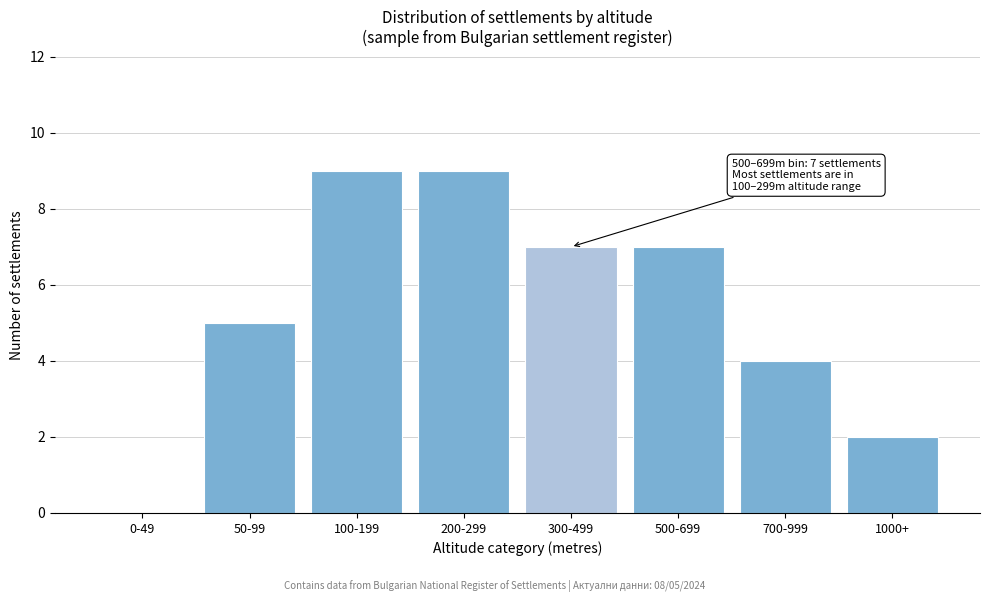

Reading left to right, list all the values displayed in this chart.

0-49=0	50-99=5	100-199=9	200-299=9	300-499=7	500-699=7	700-999=4	1000+=2